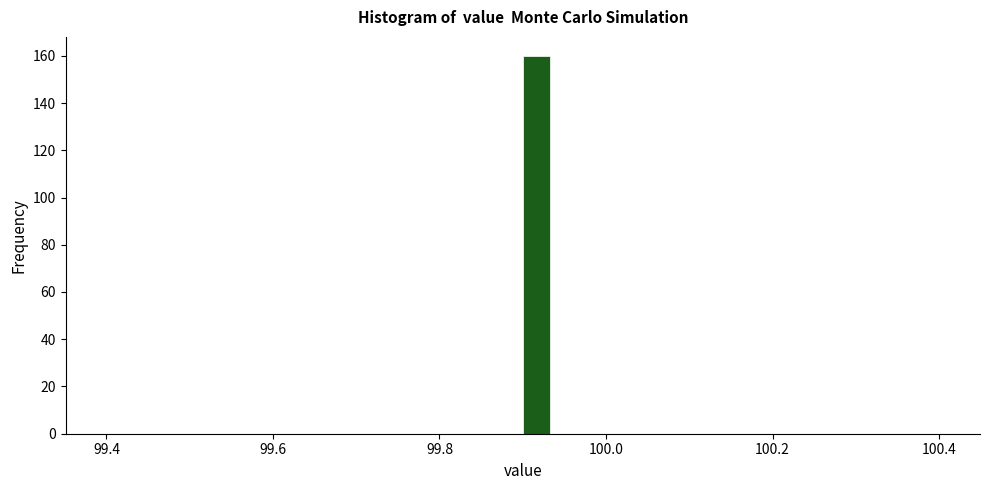

Read against the x-axis, roughly where is the centre of the tallest bar?

99.92